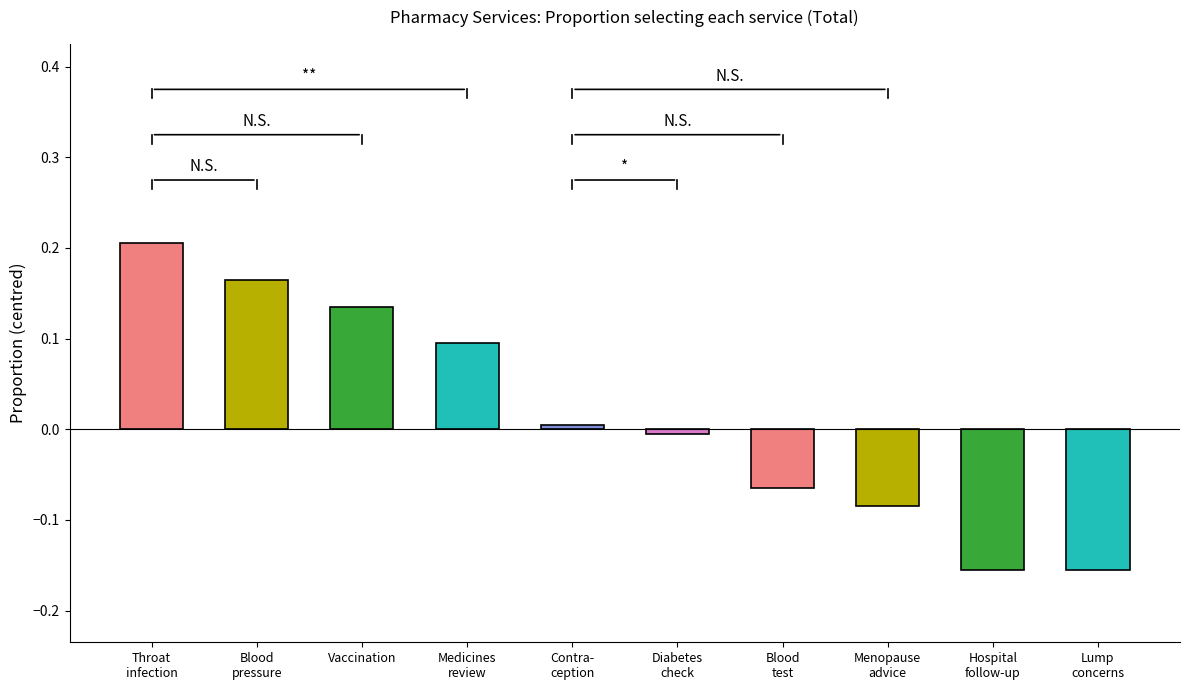

What position from the right is Vaccination?

8